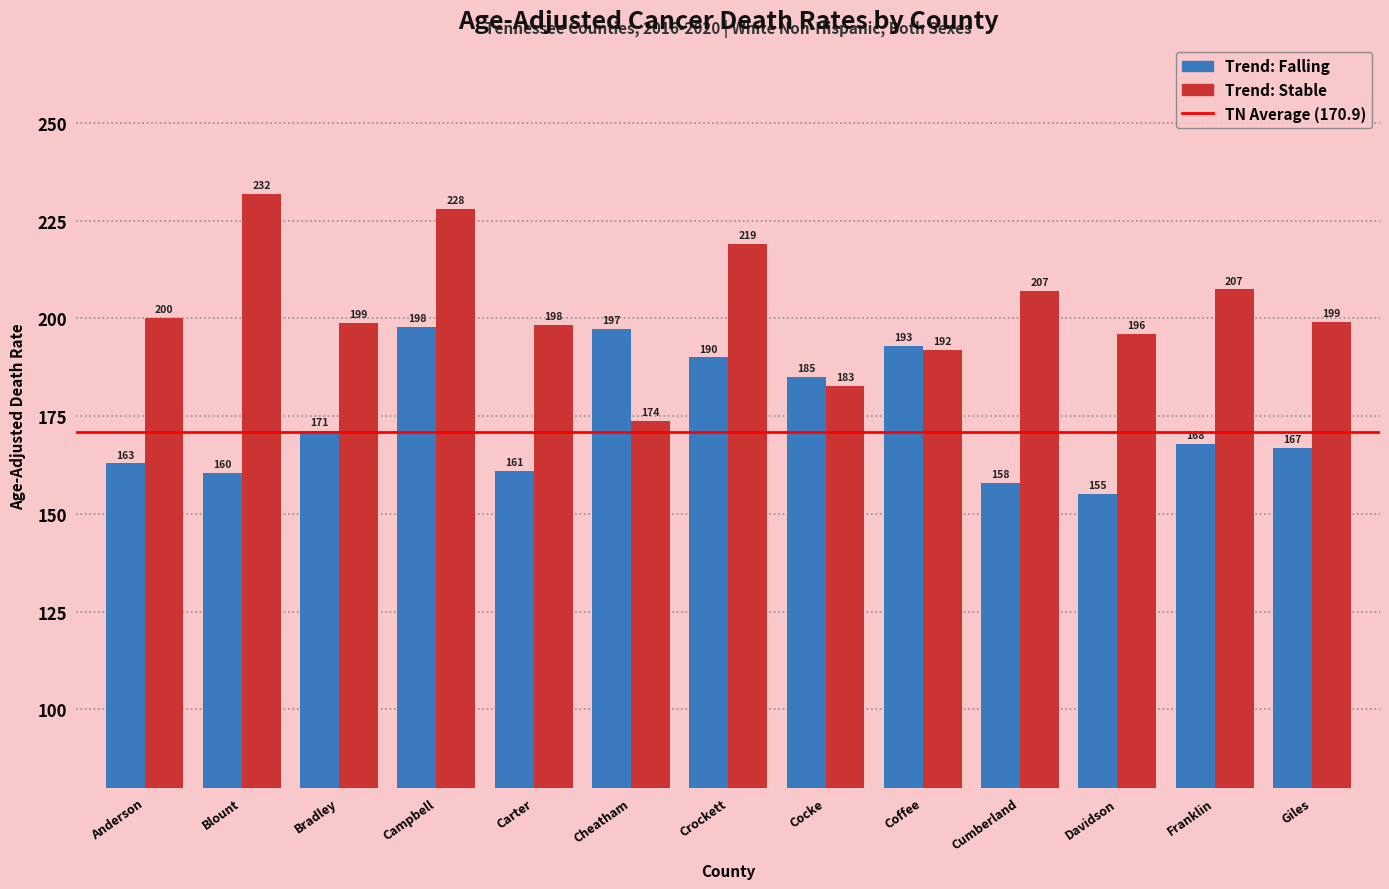

Which label corresponds to the largest value in the chart?

Blount